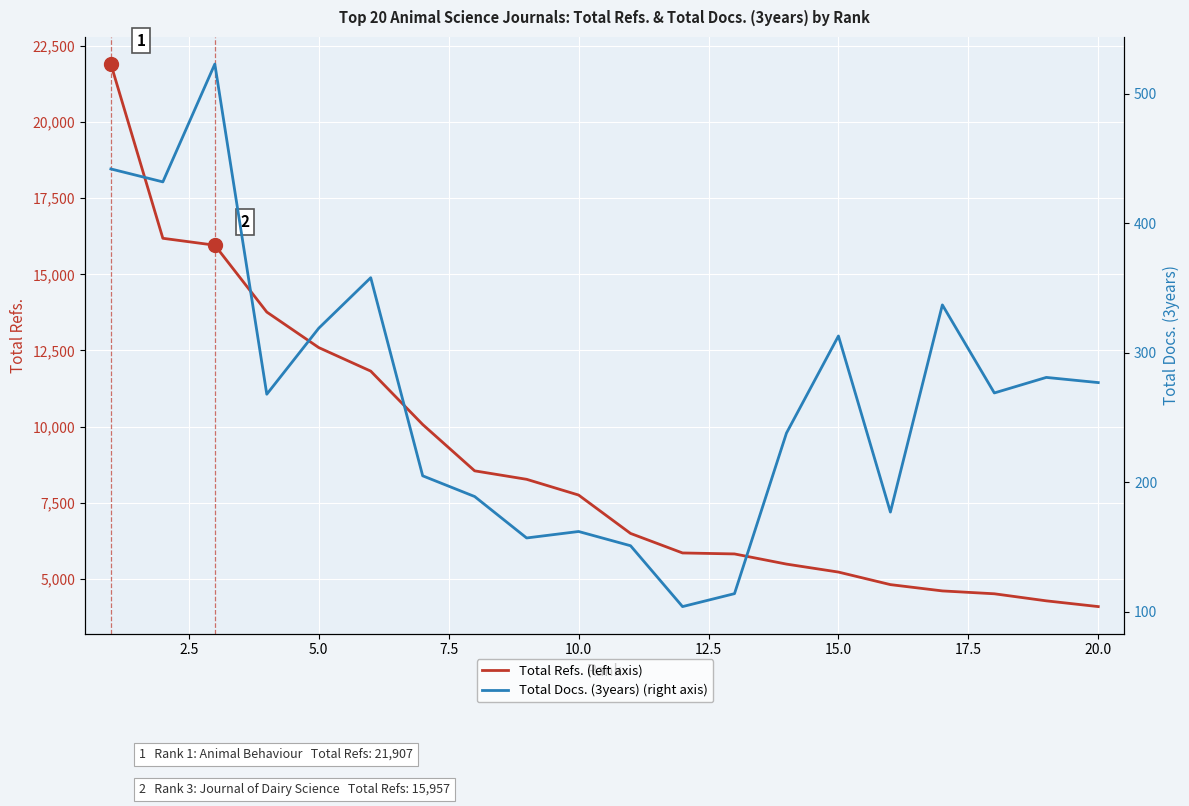

How many lines are shown in the chart?

2